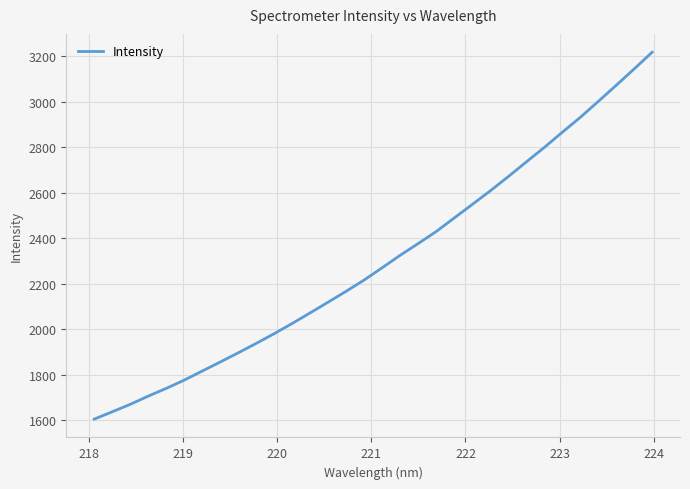

What is the average value?

2303.6